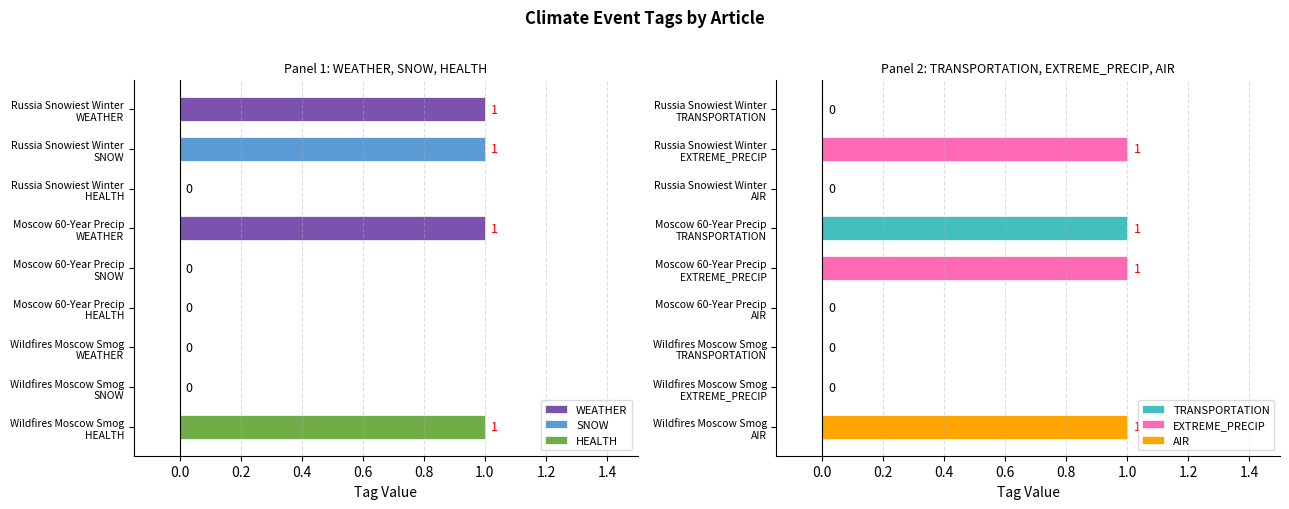

What is the difference between the maximum and second lowest values in the TRANSPORTATION series?

1